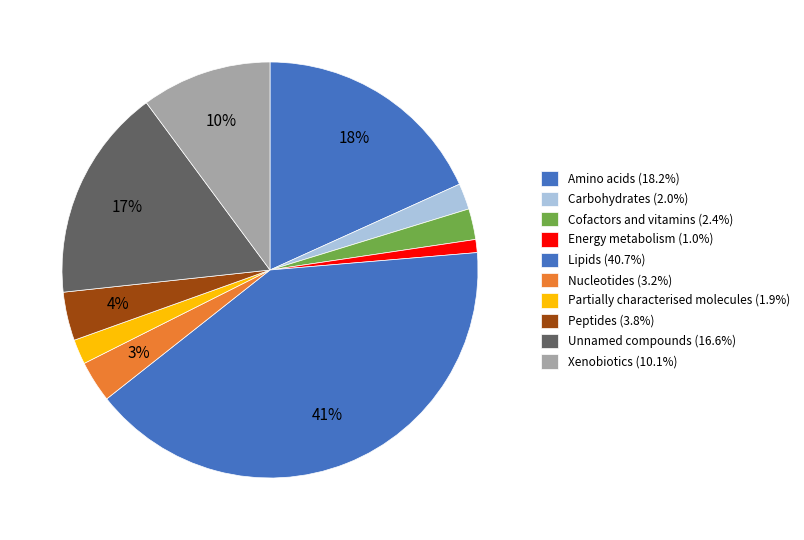

How much of the chart is everything except Lipids?

59.3%